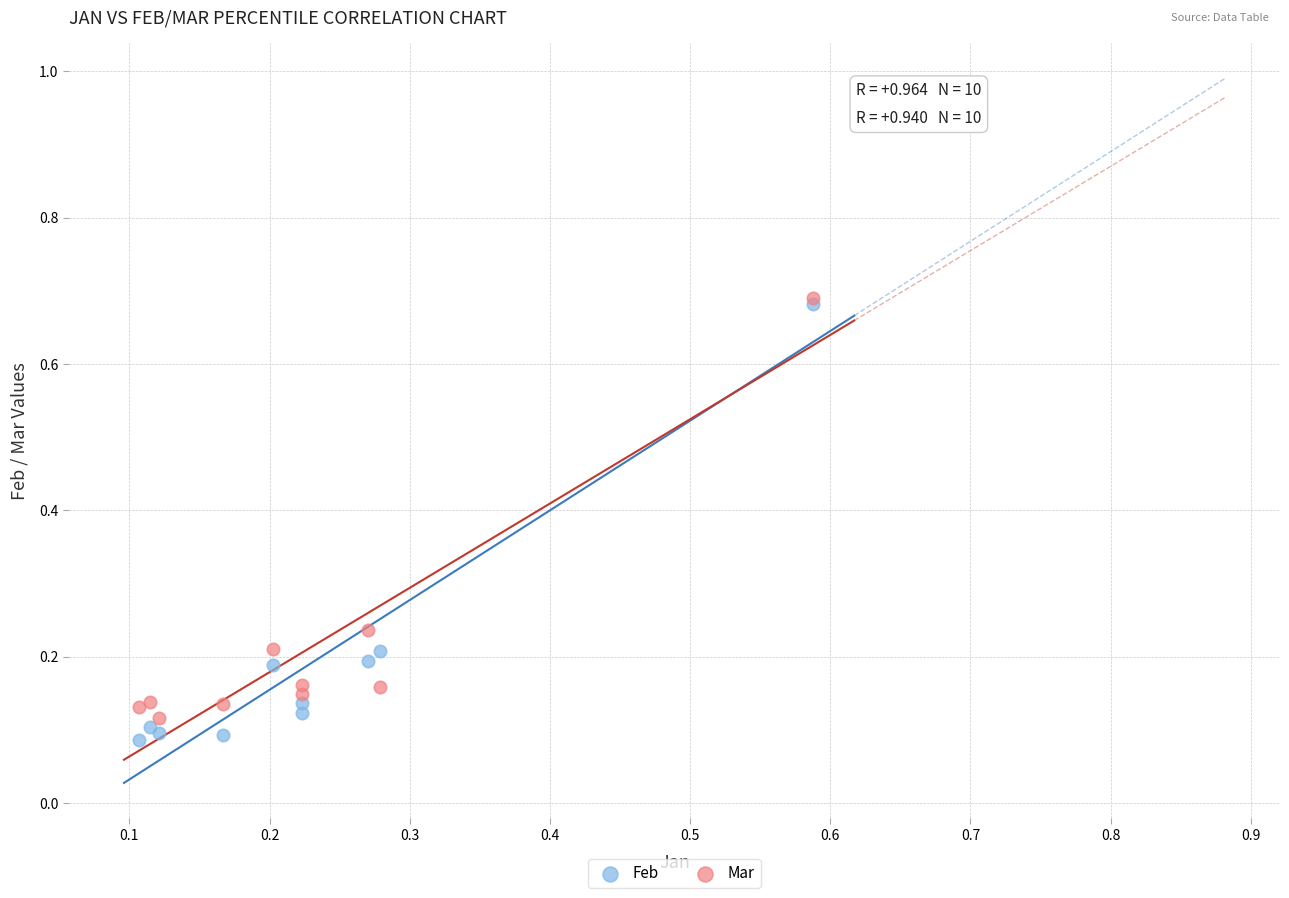

What are all the series names shown in the legend?

Feb, Mar